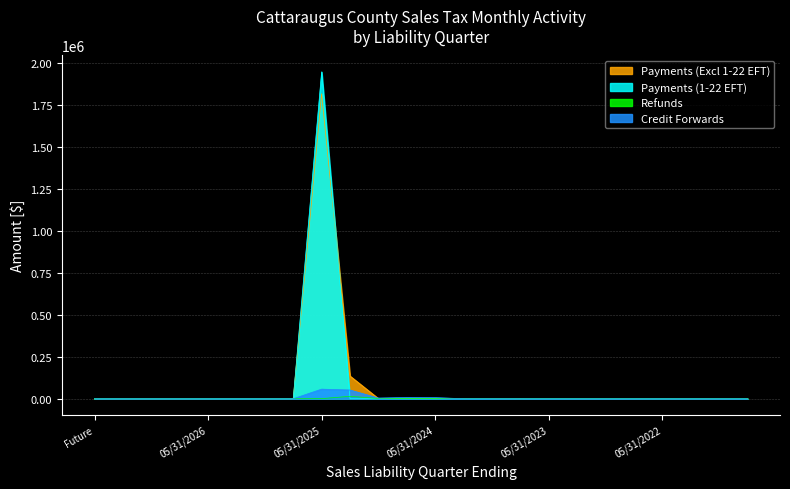

The Payments (1-22 EFT) series shows 0.0 at Aged. True or false?

True